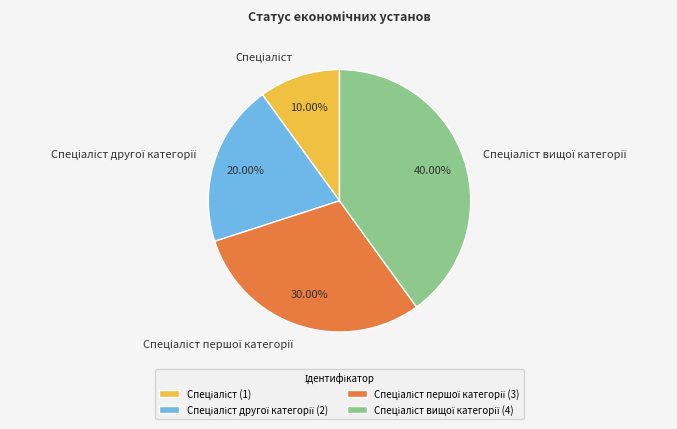

Is there any slice that represents more than half of the pie?

No